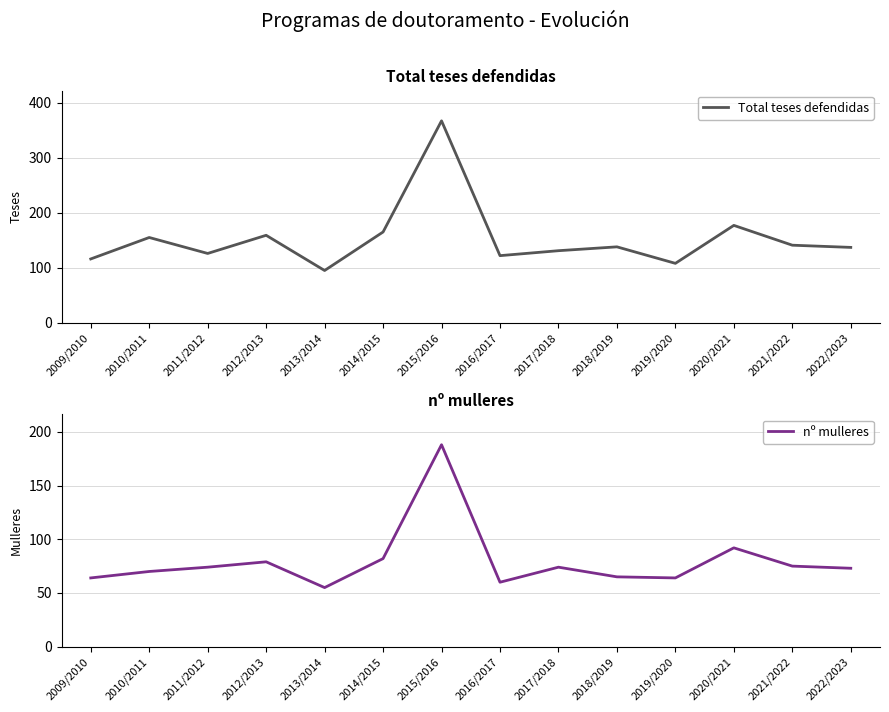

List the labels in order of Total teses defendidas value, largest first.

2015/2016, 2020/2021, 2014/2015, 2012/2013, 2010/2011, 2021/2022, 2018/2019, 2022/2023, 2017/2018, 2011/2012, 2016/2017, 2009/2010, 2019/2020, 2013/2014